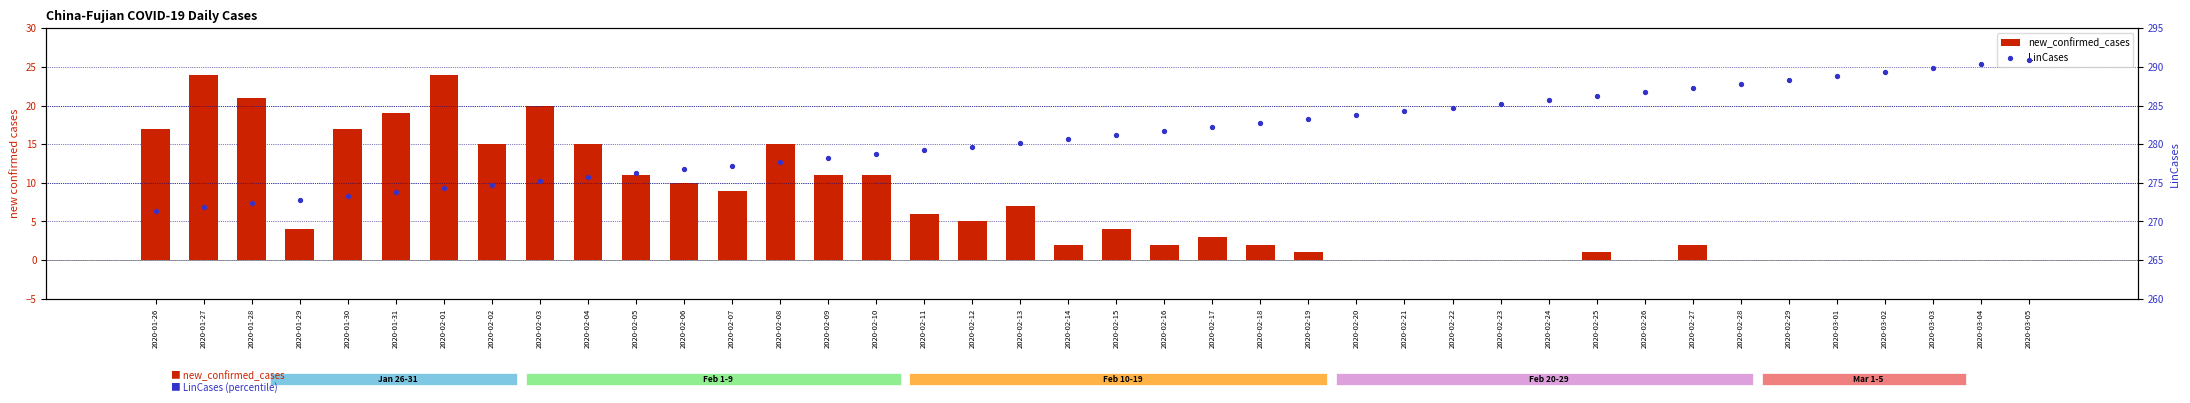

Which series reaches the maximum Y coordinate?

LinCases